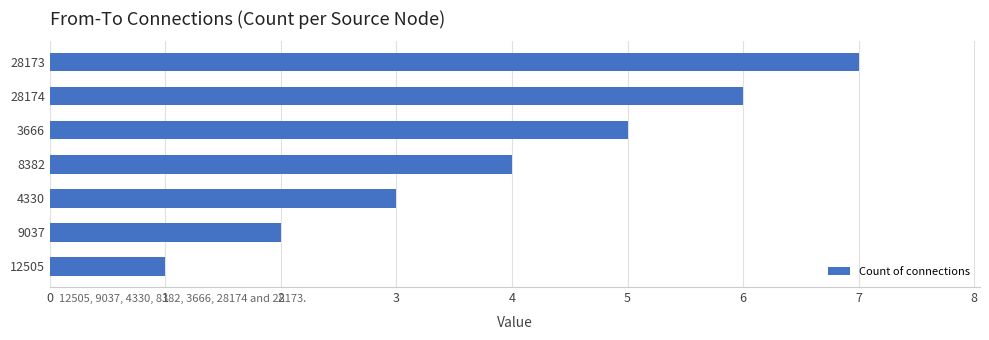

What is the approximate value at 28174?

6